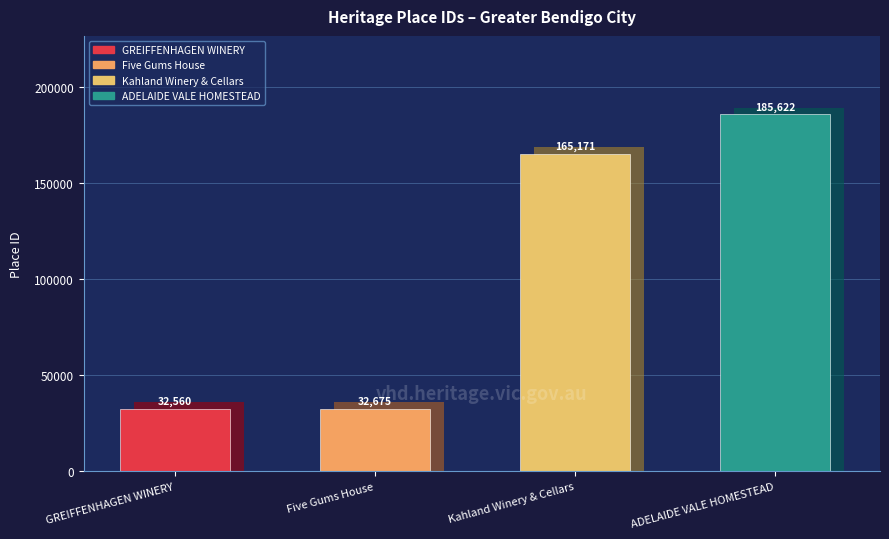

Rank the categories by value from lowest to highest.

GREIFFENHAGEN WINERY, Five Gums House, Kahland Winery & Cellars, ADELAIDE VALE HOMESTEAD